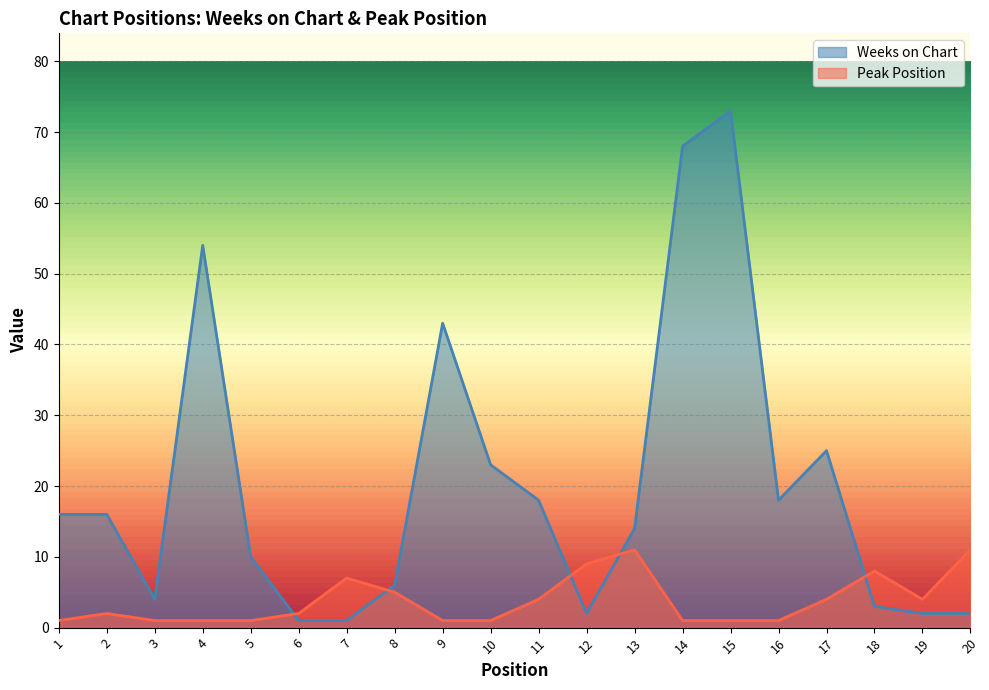

What is the total value across all series at 3?

5